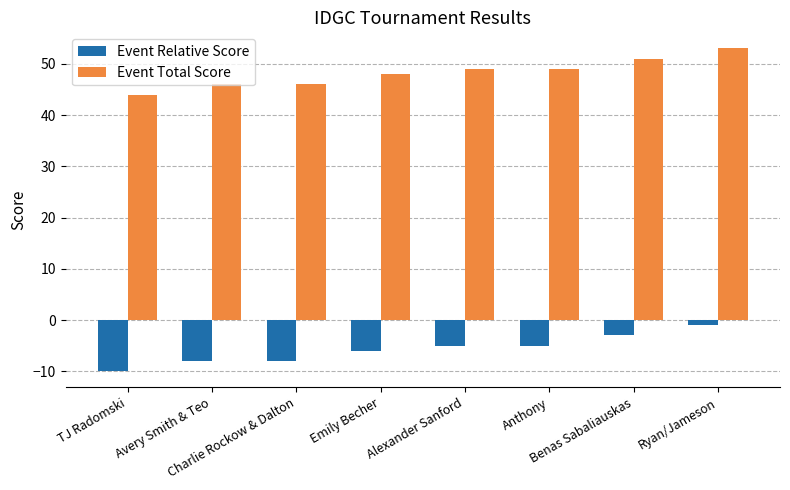

Reading left to right, what are all the values shown in this chart?

Event Relative Score: TJ Radomski=-10	Avery Smith & Teo=-8	Charlie Rockow & Dalton=-8	Emily Becher=-6	Alexander Sanford=-5	Anthony=-5	Benas Sabaliauskas=-3	Ryan/Jameson=-1
Event Total Score: TJ Radomski=44	Avery Smith & Teo=46	Charlie Rockow & Dalton=46	Emily Becher=48	Alexander Sanford=49	Anthony=49	Benas Sabaliauskas=51	Ryan/Jameson=53